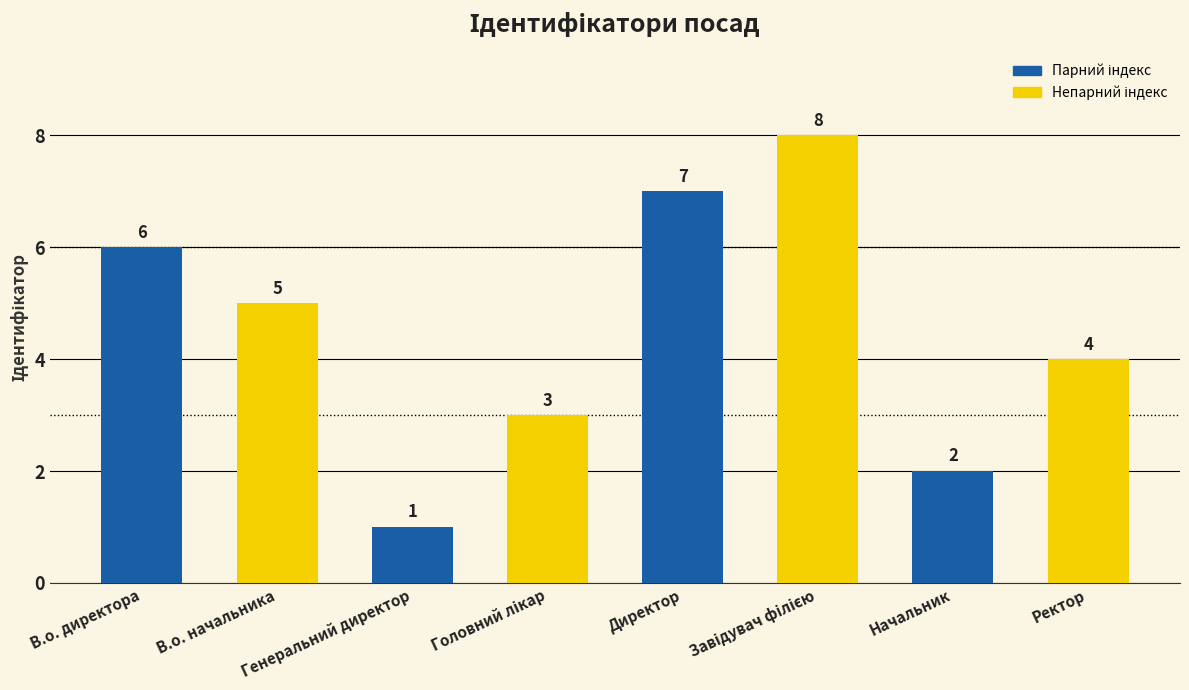

What is the greatest value displayed?

8